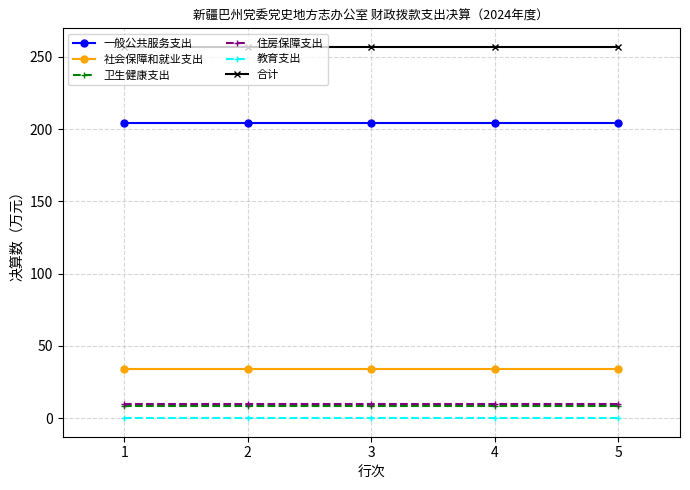

What is the maximum value shown in the chart?

256.9